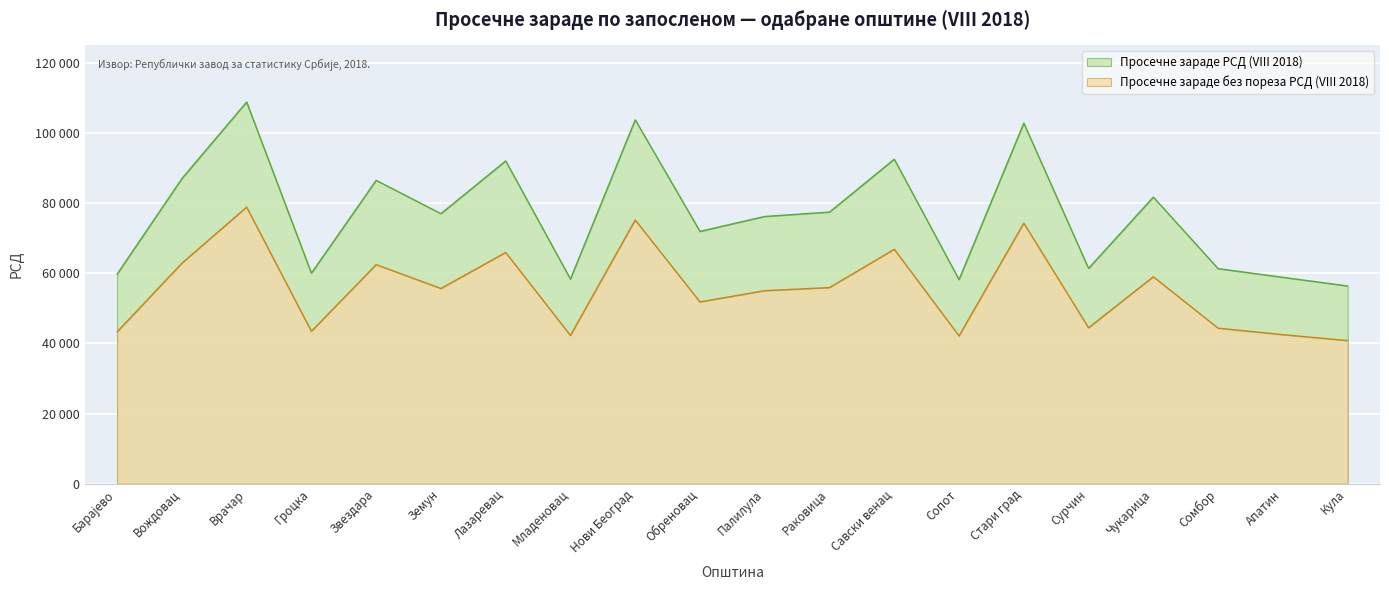

How many lines are shown in the chart?

2